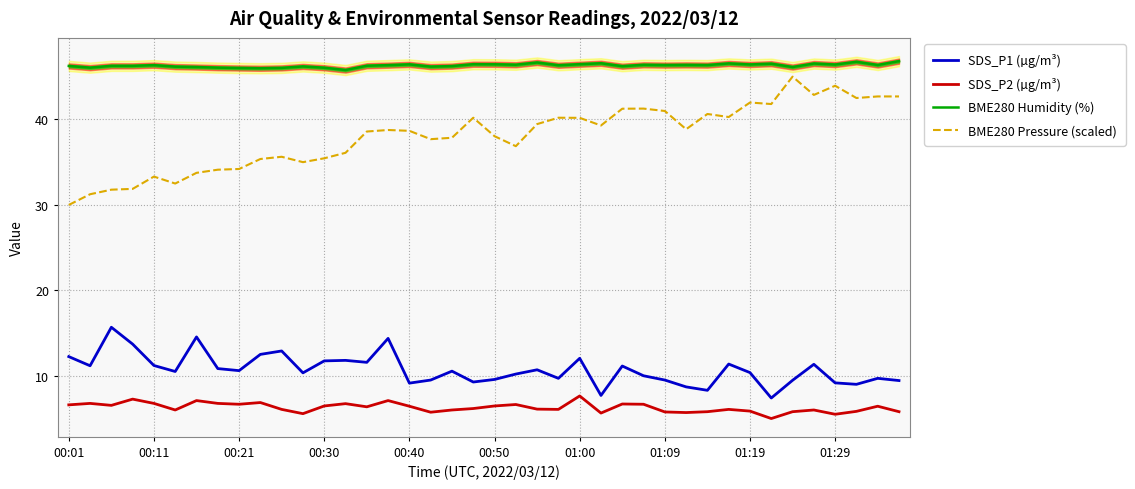

What is the smallest value displayed?

5.0